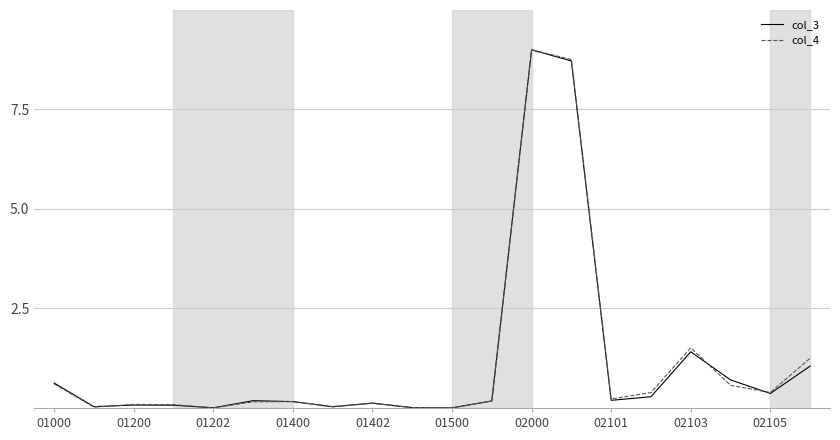

Count the number of data series in this chart.

2